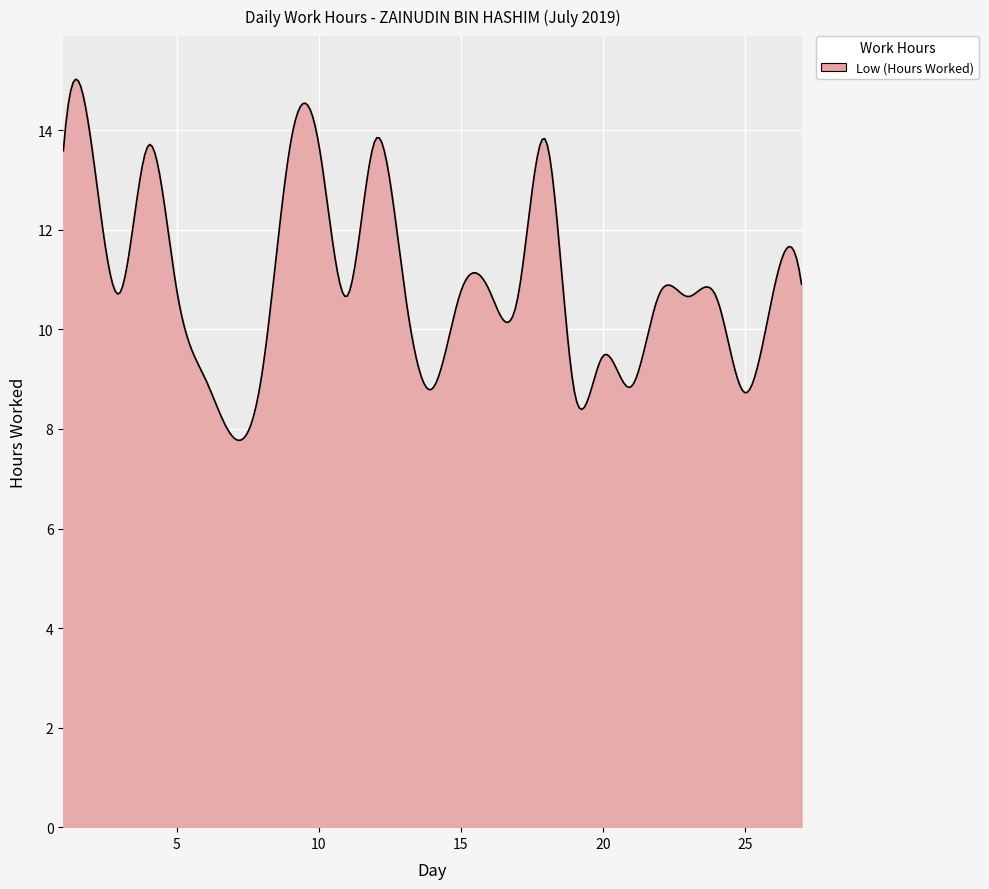

How many lines are shown in the chart?

1